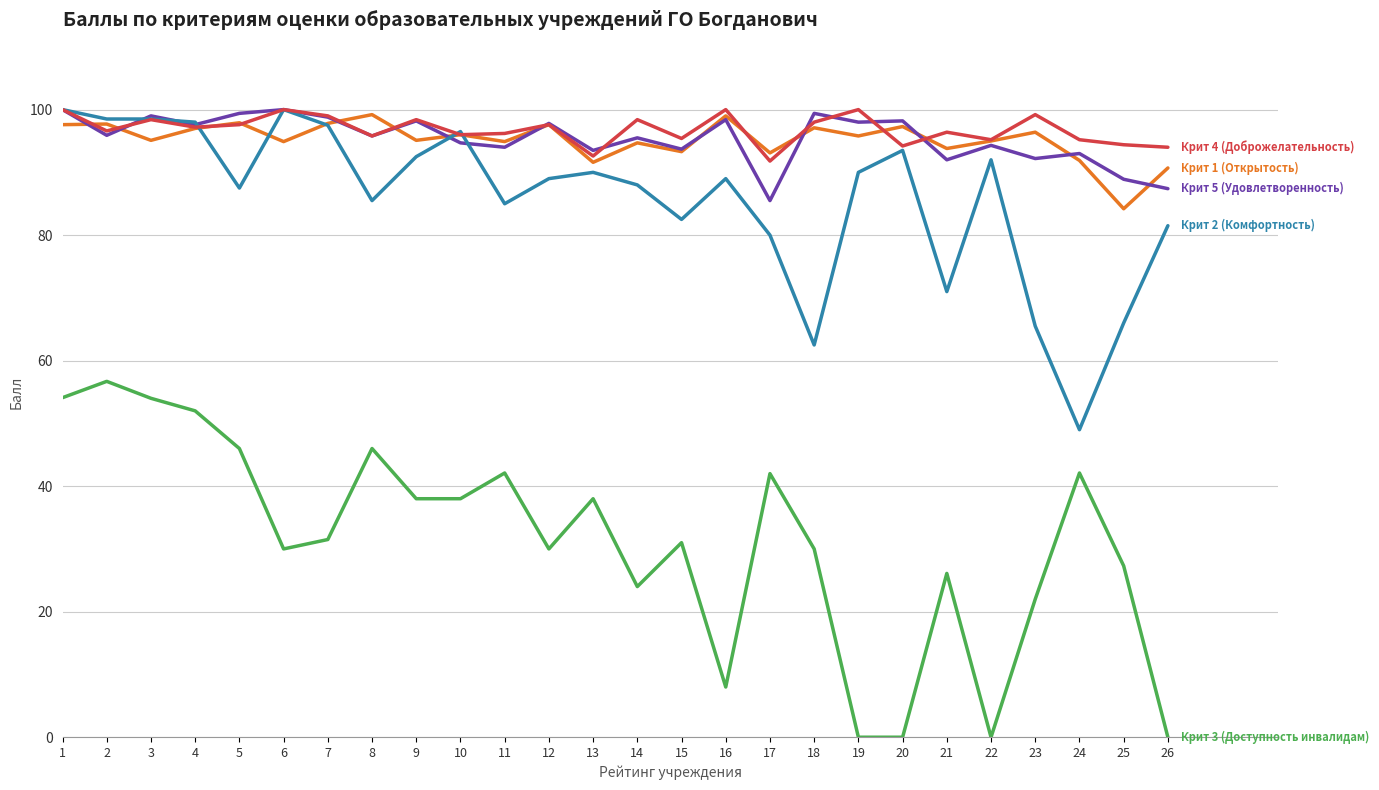

What is the total value across all series at 23?

375.3